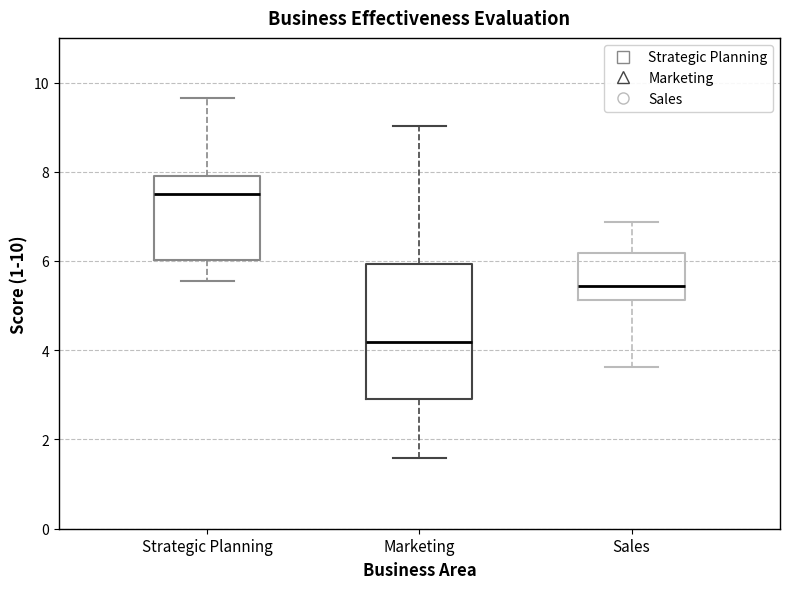

Which box is the tallest, from its lower edge to its upper edge?

Marketing